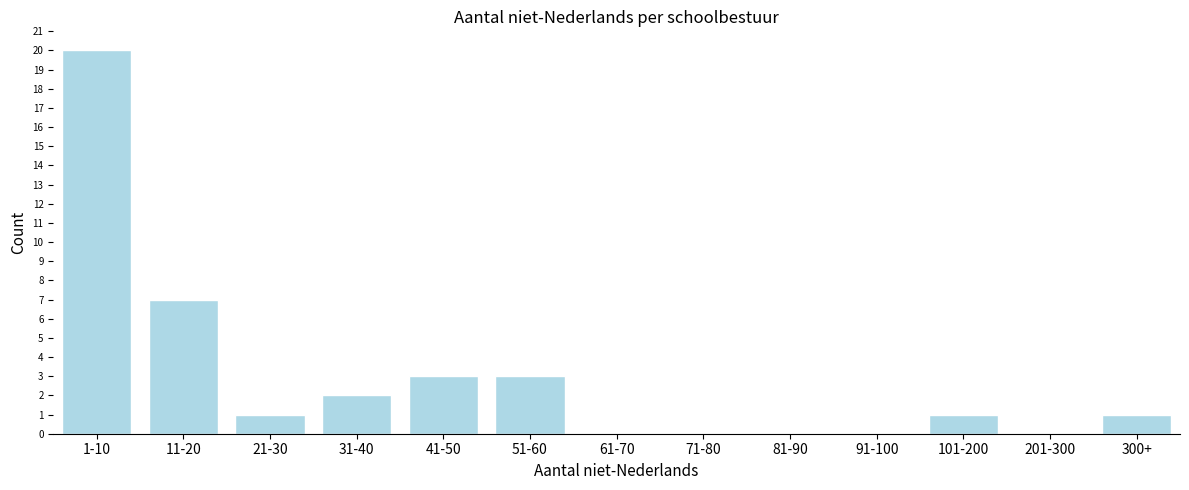

Reading right to left, list all the values displayed in this chart.

300+=1	201-300=0	101-200=1	91-100=0	81-90=0	71-80=0	61-70=0	51-60=3	41-50=3	31-40=2	21-30=1	11-20=7	1-10=20